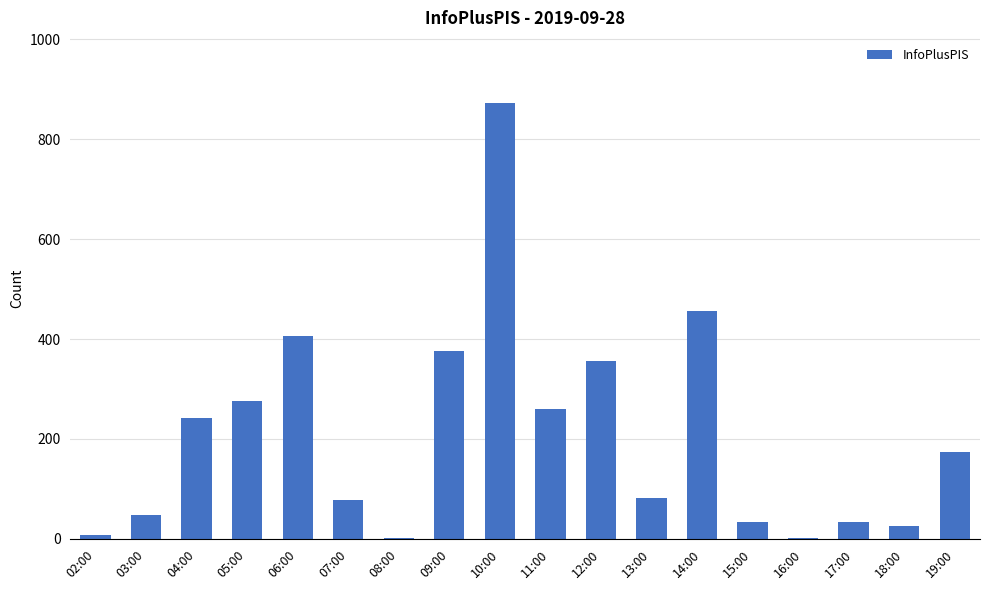

What is the change in value from 07:00 to 17:00?

-45